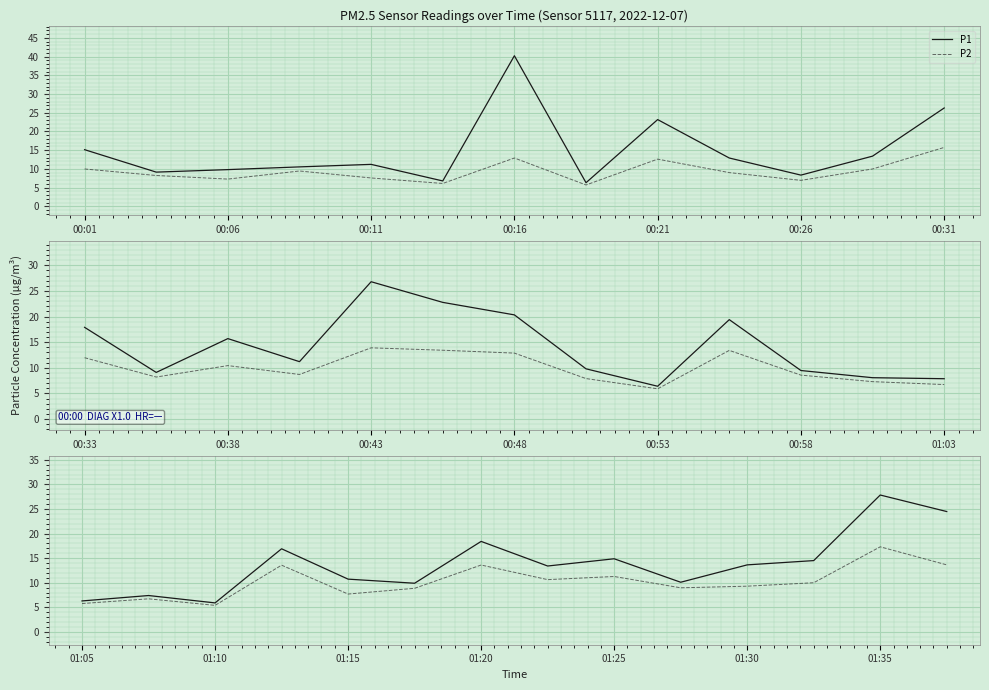

What is the total value across all series at 00:21?

35.8